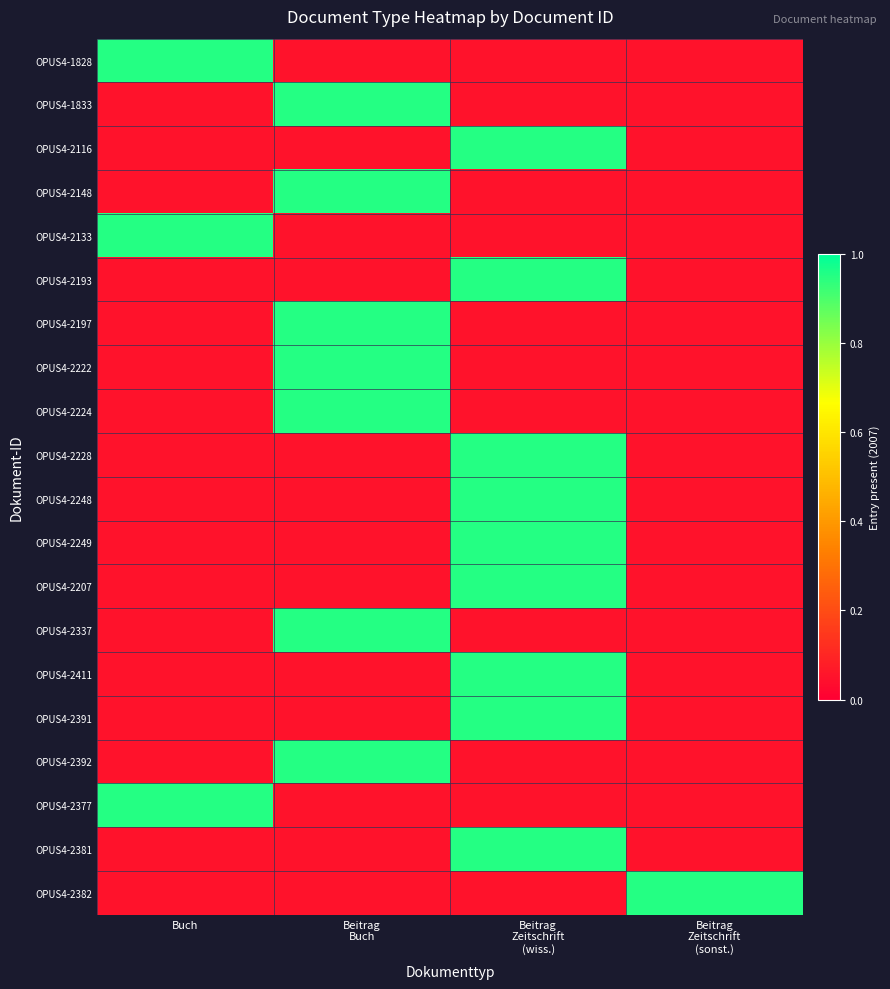

At which category does the chart reach its peak across all series?

Buch